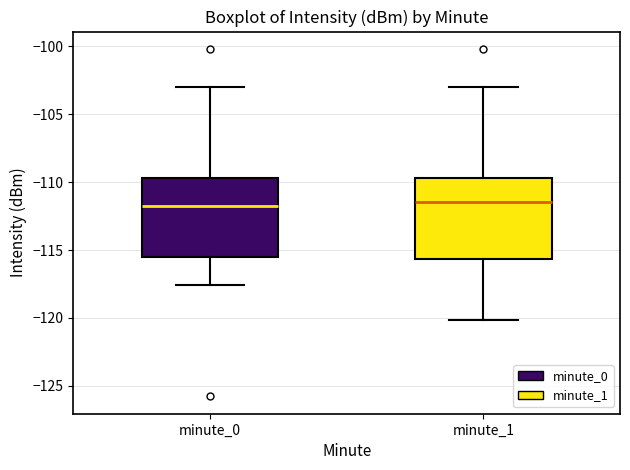

Reading left to right, read every box against the y-axis: the position of its median line, the range the box covers, and the ends of its whiskers. The values are not printed on the chart, so give them approximately, as read against the axis.

minute_0: median -112.0, box -115.5 to -109.5, whiskers -117.5 to -103.0
minute_1: median -111.5, box -115.5 to -109.5, whiskers -120.0 to -103.0